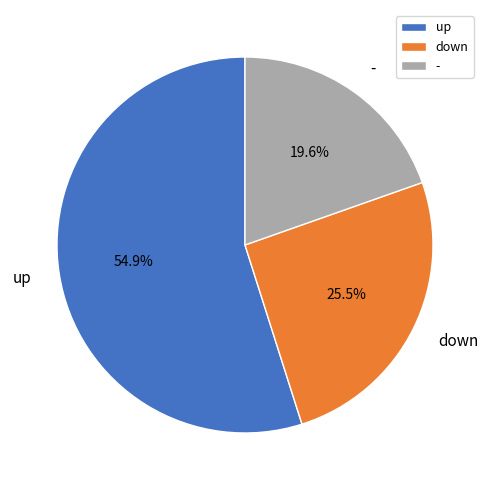

Rank the categories by value from lowest to highest.

-, down, up